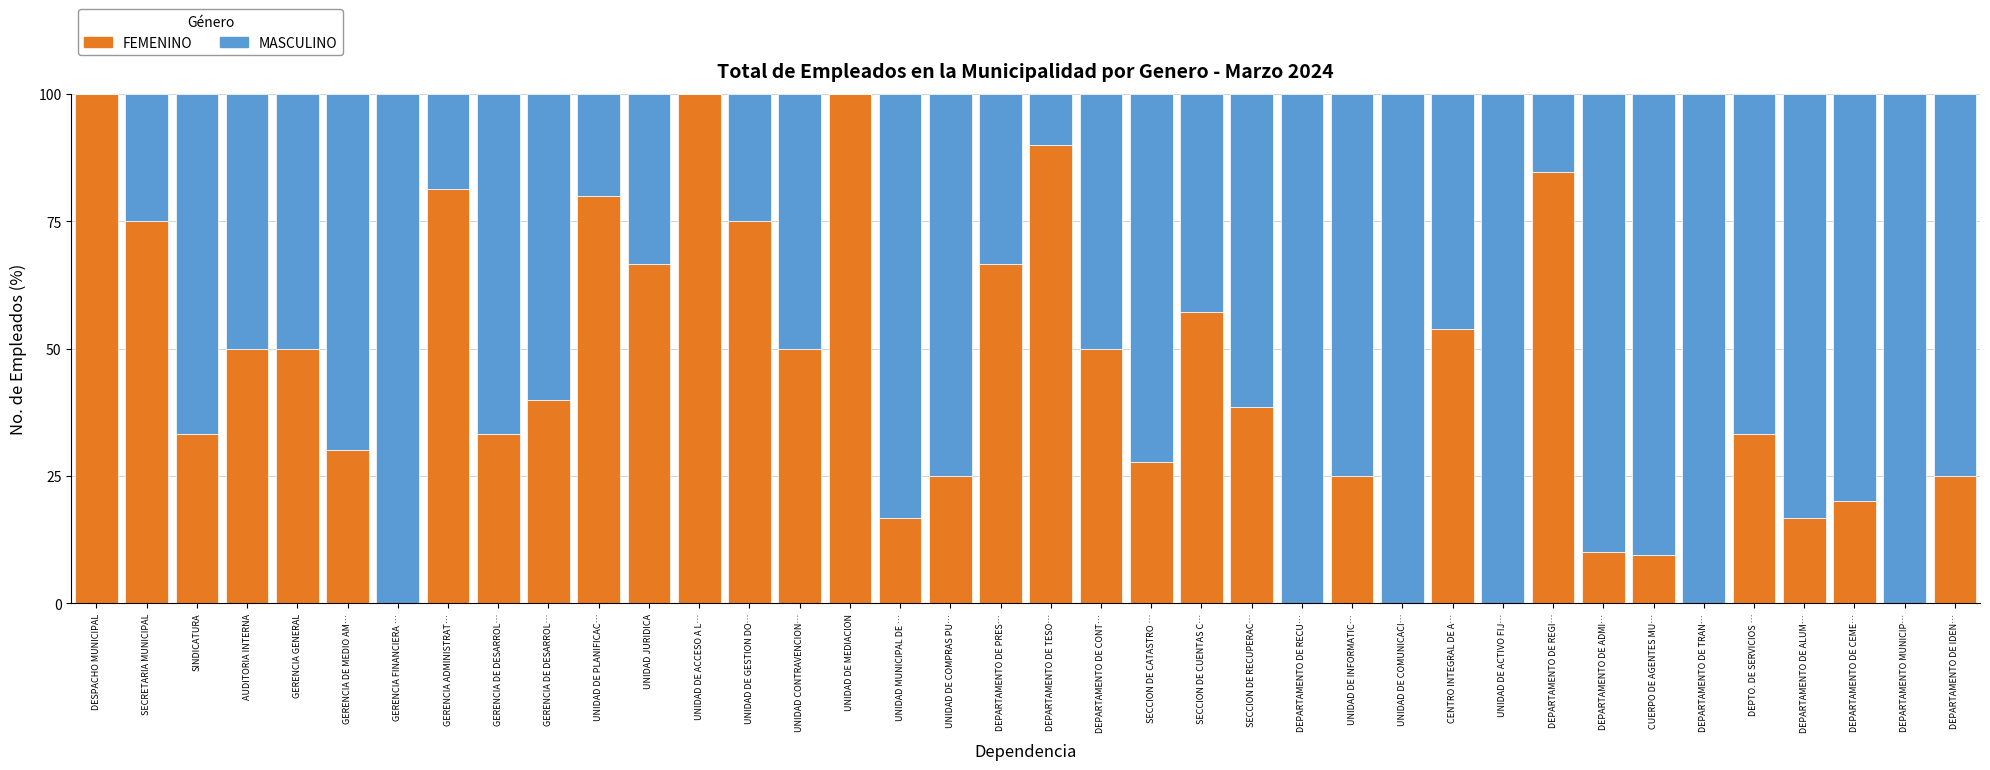

Which has a higher value, DEPARTAMENTO DE TESO… or UNIDAD DE COMPRAS PU…?

DEPARTAMENTO DE TESO…